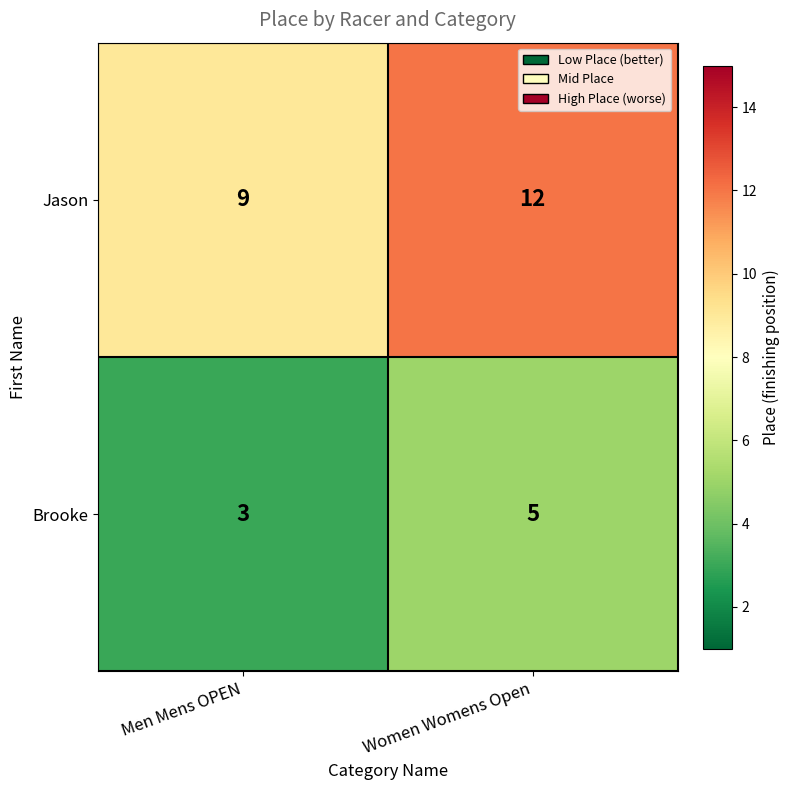

What is the difference between the Jason values at Men Mens OPEN and Women Womens Open?

3